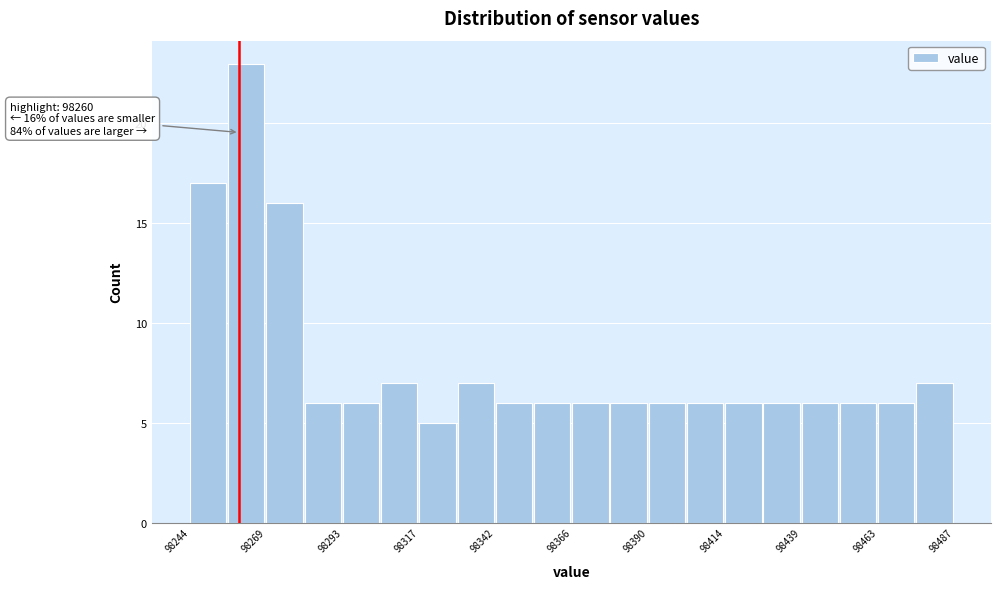

Around what value on the x-axis is the tallest bar? Give the approximate position of its centre, as read against the axis.

98260